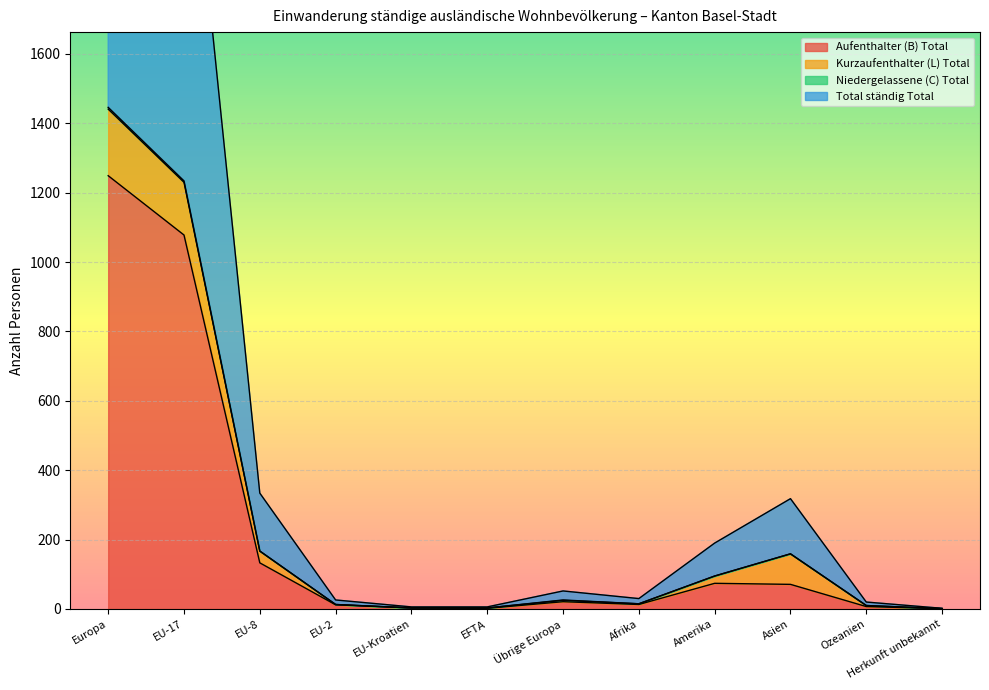

What is the difference between the Aufenthalter (B) Total values at Europa and EFTA?

1247